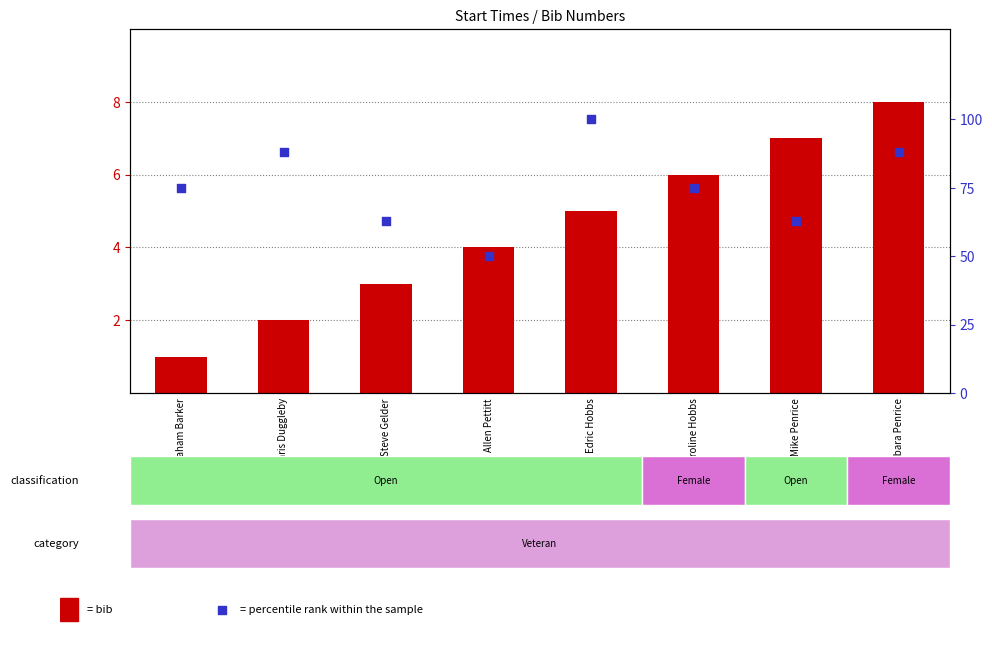

Which series has the largest total across all categories?

percentile rank within the sample